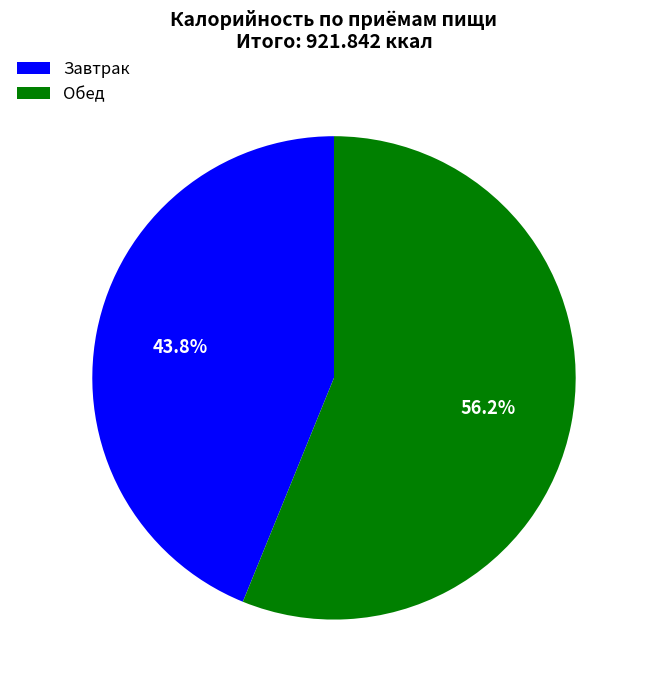

Which category has the biggest portion of the pie?

Обед